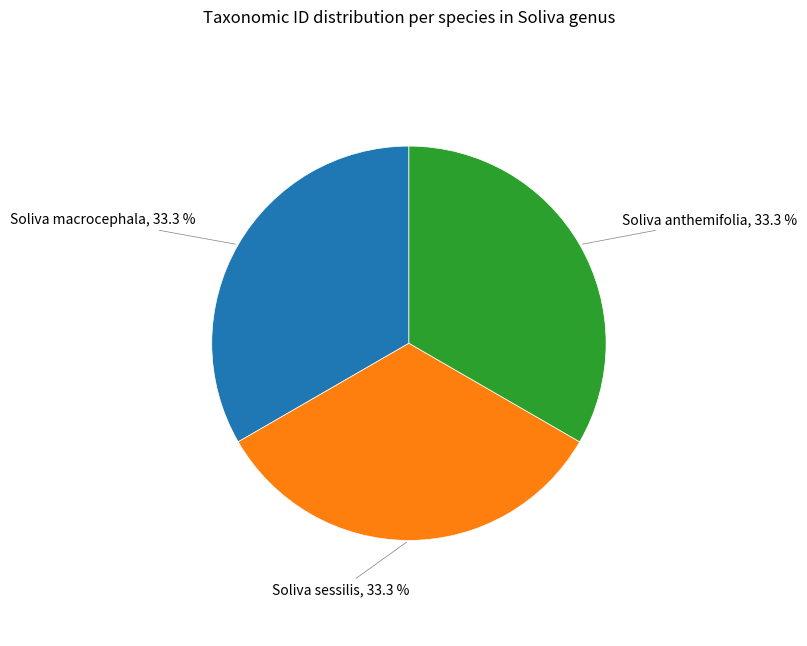

Is Soliva anthemifolia the majority of the pie?

No